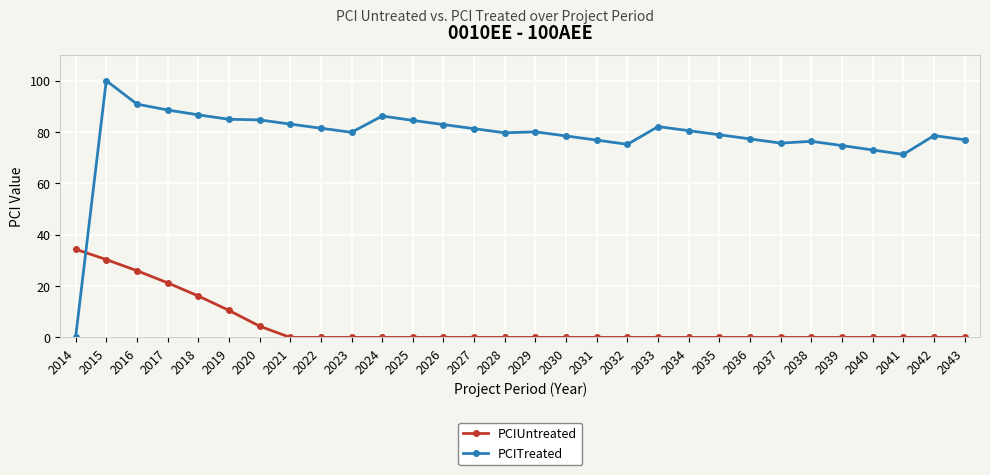

After their last crossing, which series has the higher values: PCIUntreated or PCITreated?

PCITreated